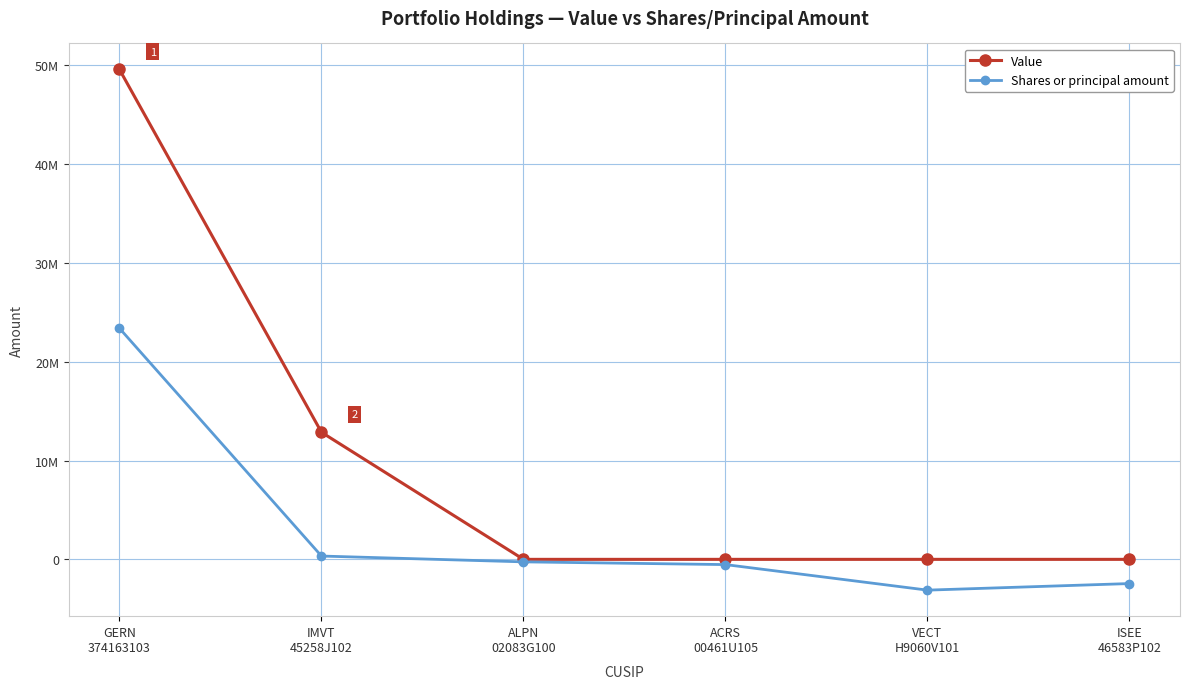

What are all the series names shown in the legend?

Value, Shares or principal amount